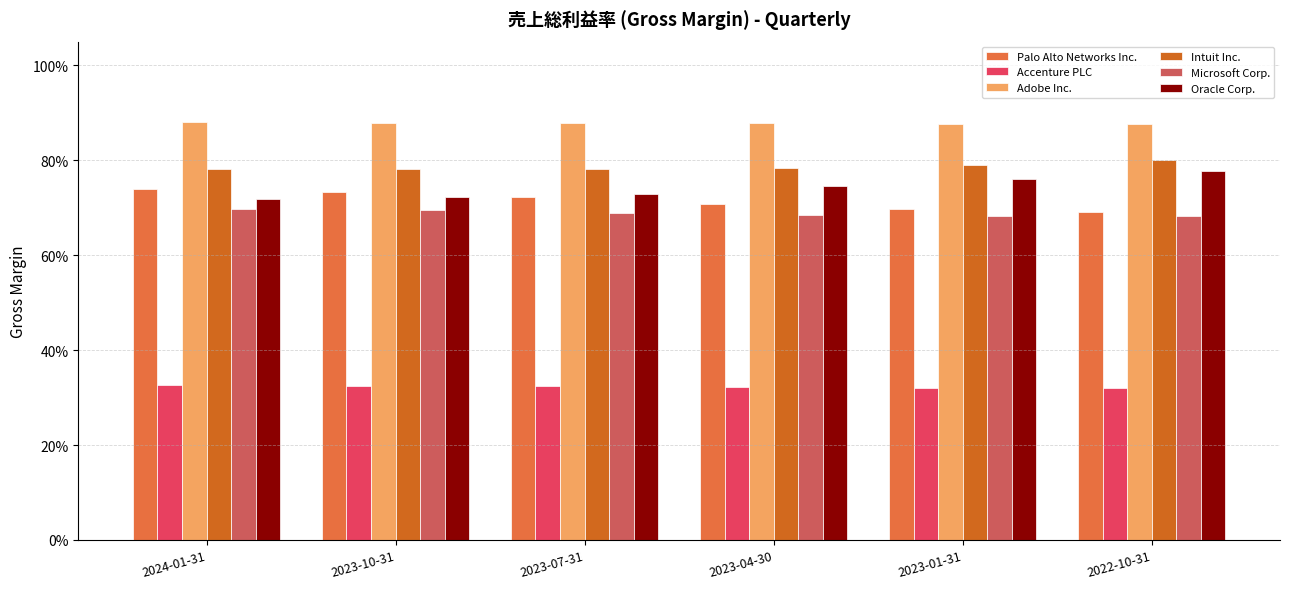

Does the chart contain any negative values?

No